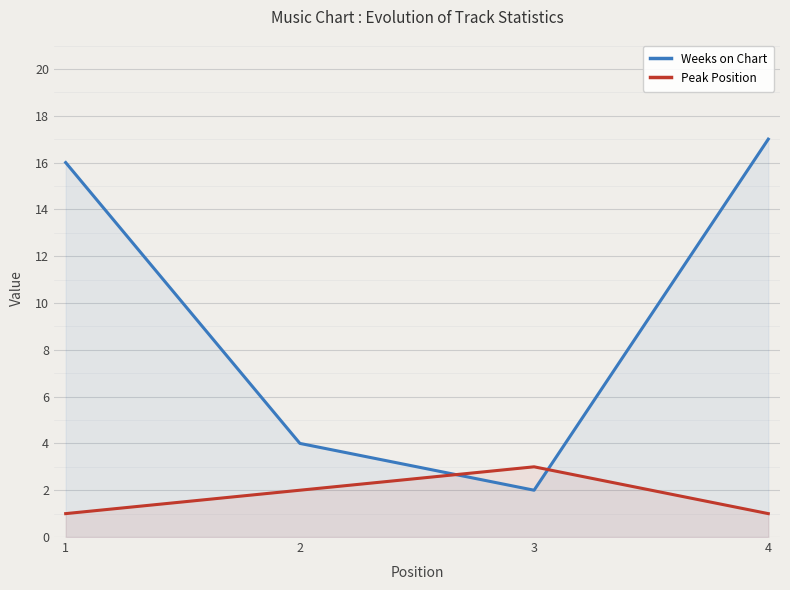

True or false: Peak Position has a value of 1 at 4.

True